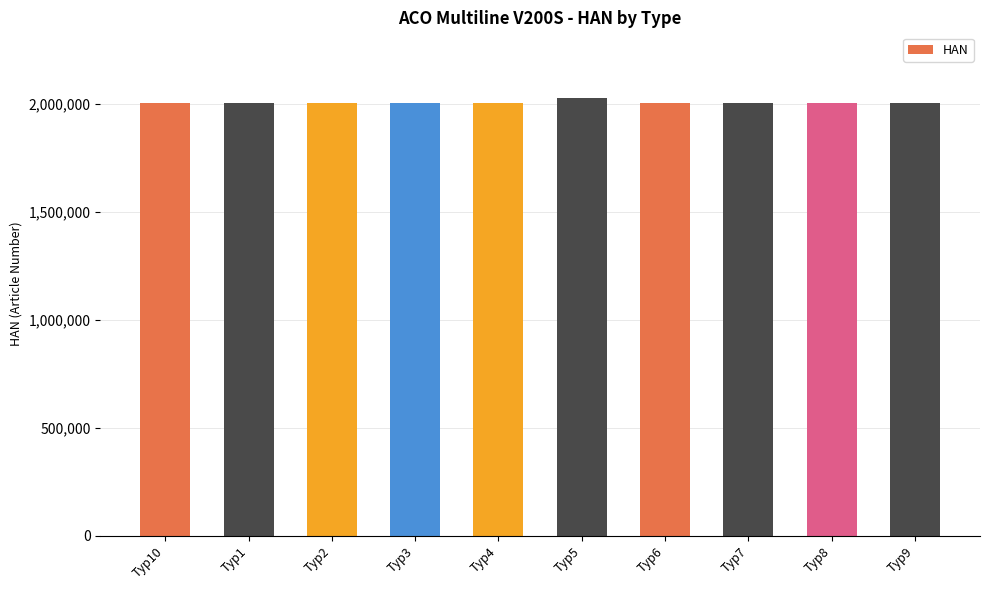

What is the label of the 10th bar from the left?

Typ9